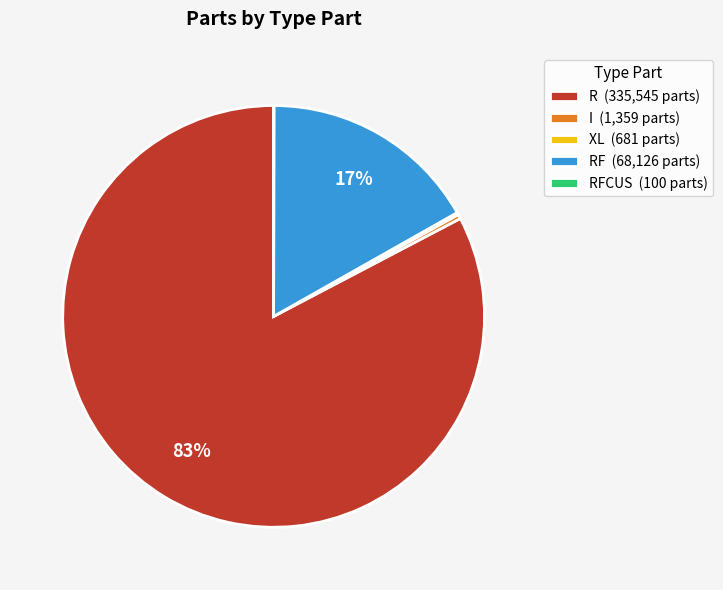

To the nearest percent, what is the average slice percentage?

20%